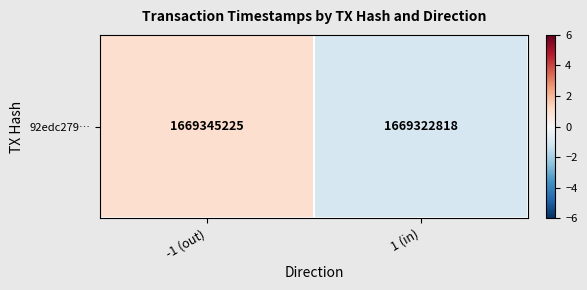

Count the number of categories in the chart.

2